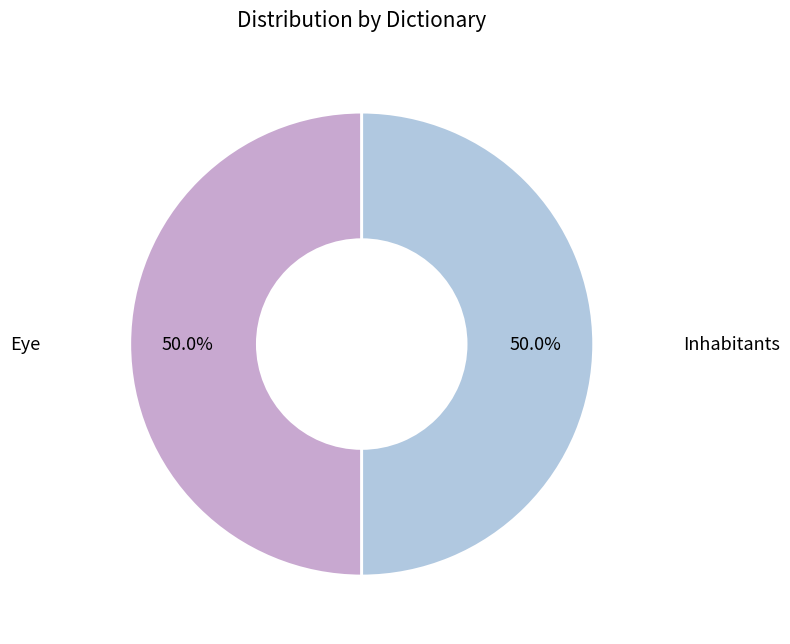

Approximately how many times larger is the value at Eye compared to Inhabitants?

1.0